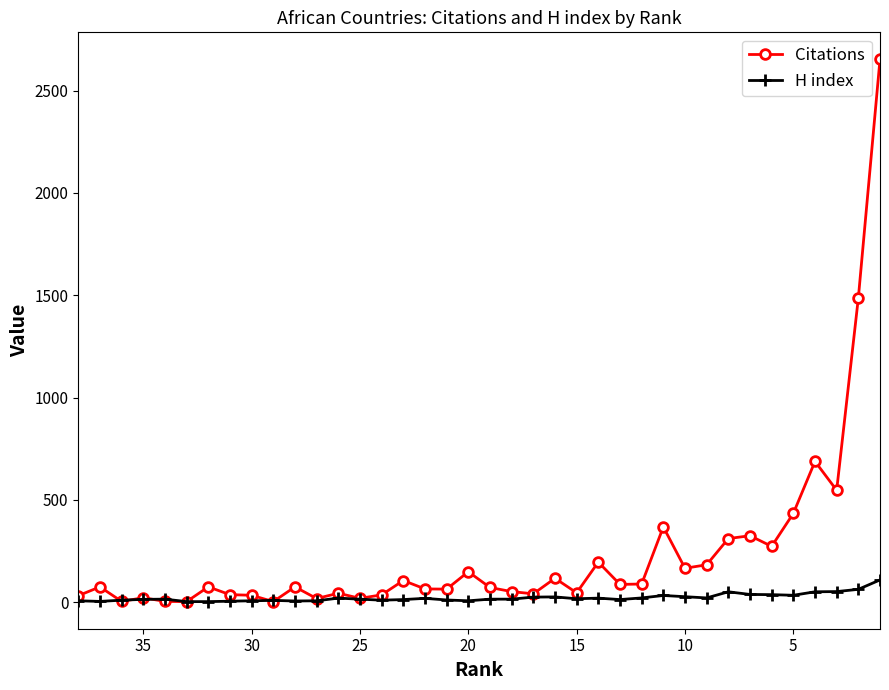

Does the chart display data point markers on the line(s)?

Yes